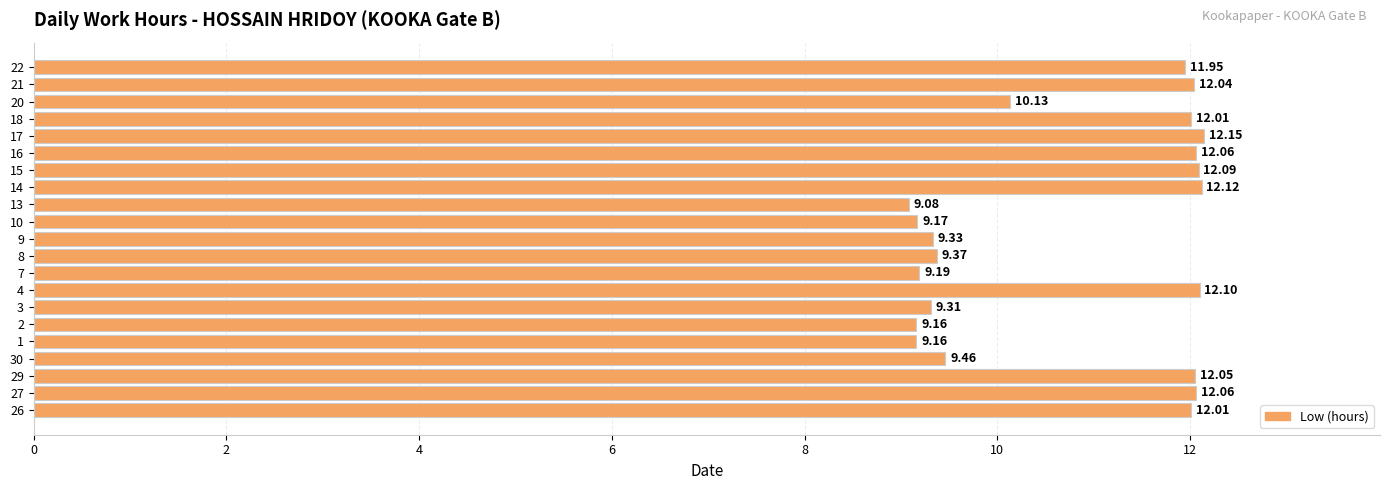

What is the maximum value shown in the chart?

12.2